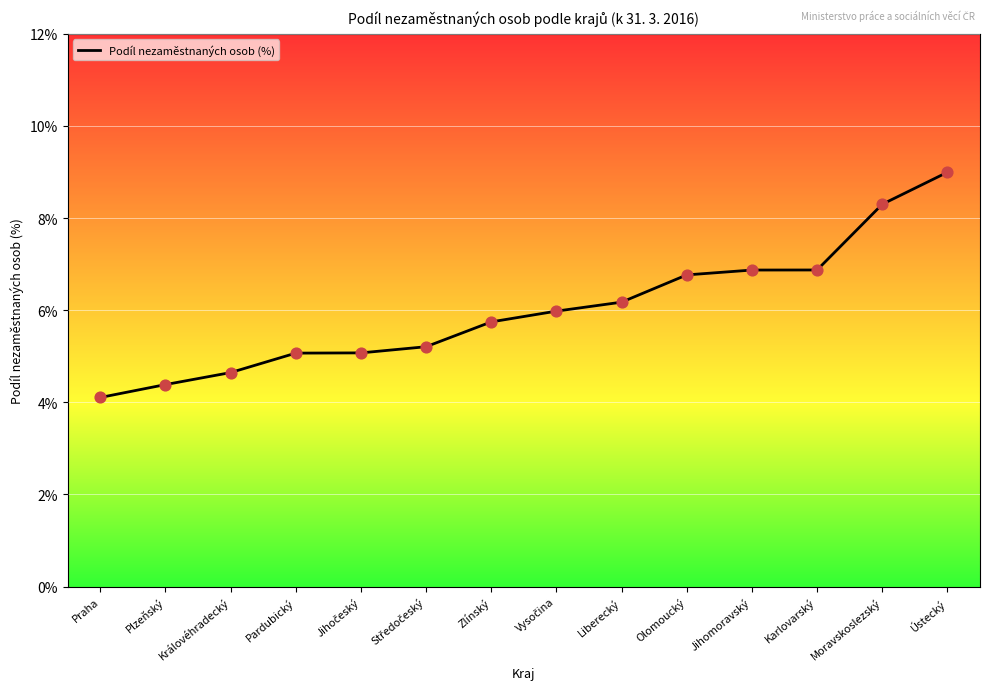

Between Ústecký and Praha, which is larger?

Ústecký